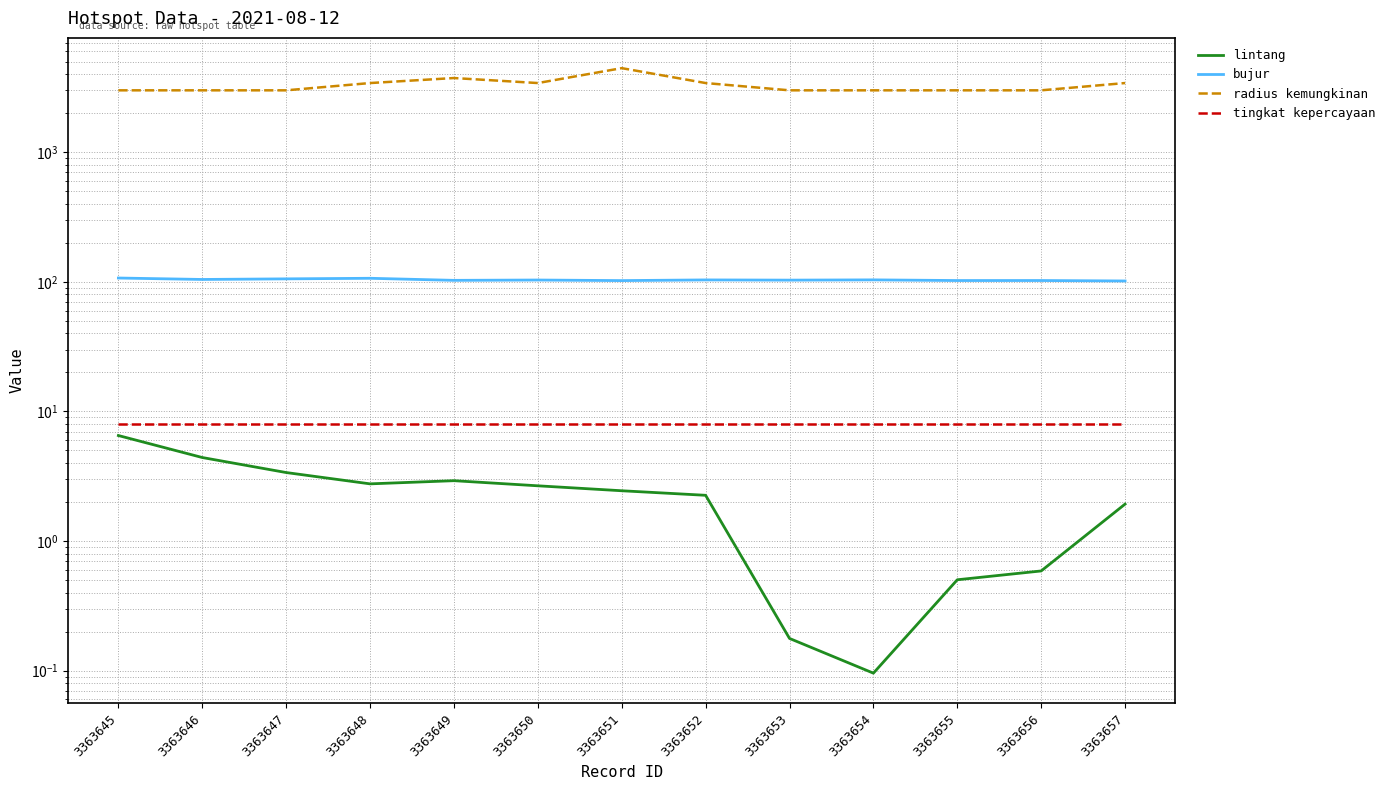

What is the sum of the bujur values at 3363653 and 3363648?

209.5